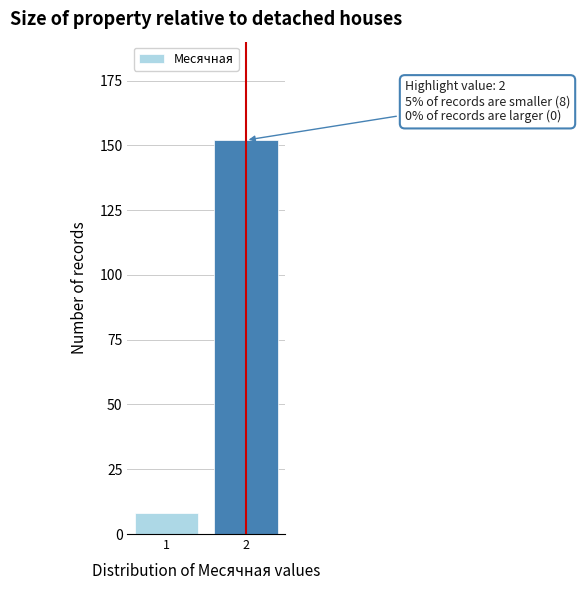

Reading left to right, list all the values displayed in this chart.

1=8	2=152